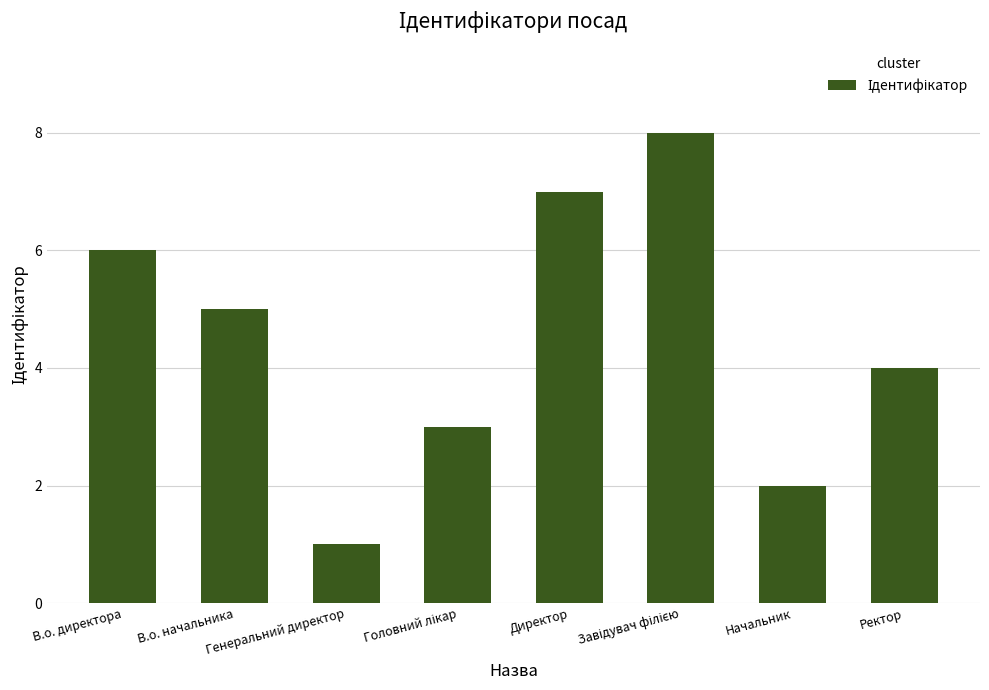

What is the sum of all values?

36